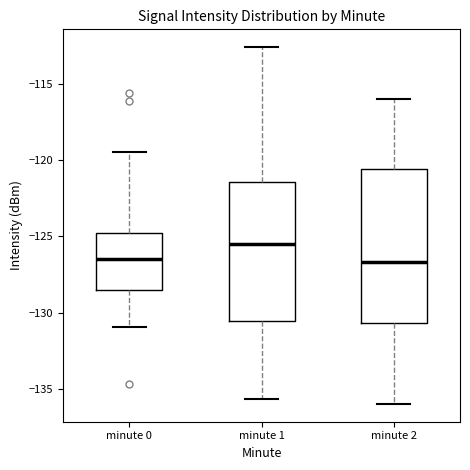

Comparing the boxes themselves (not the whiskers), which one is the tallest?

minute 2